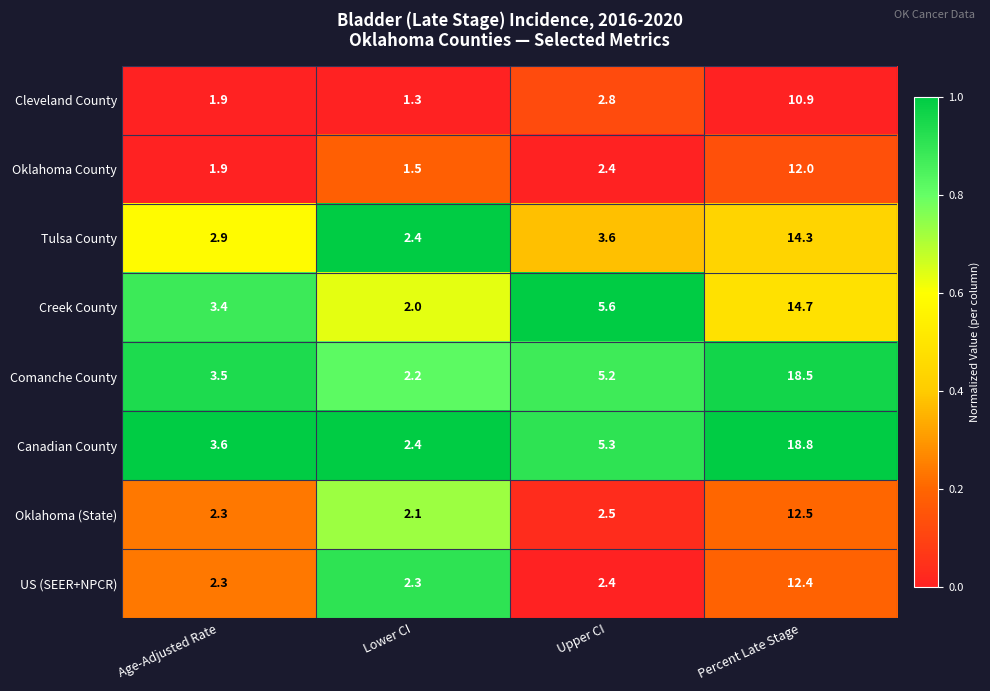

Which category has the lowest value across all series?

Lower CI